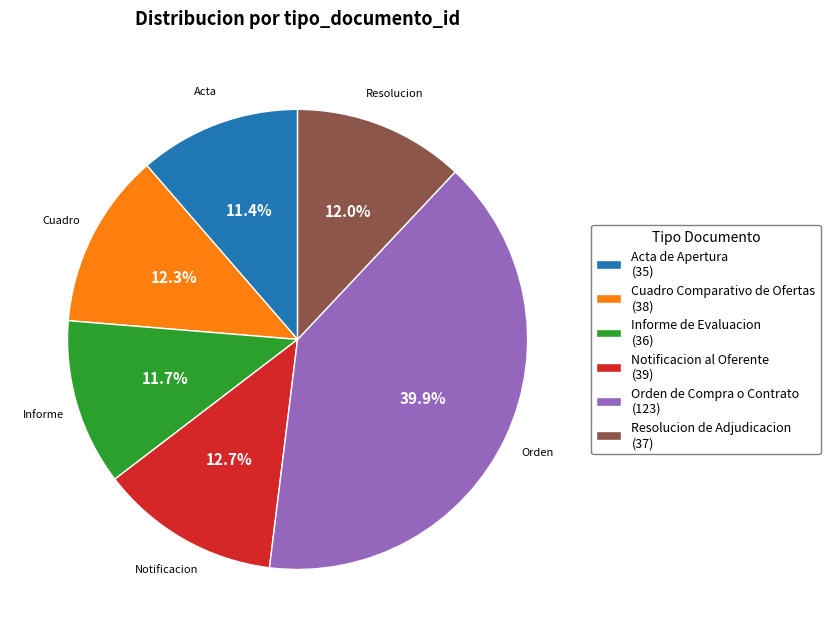

How many segments does this pie chart have?

6